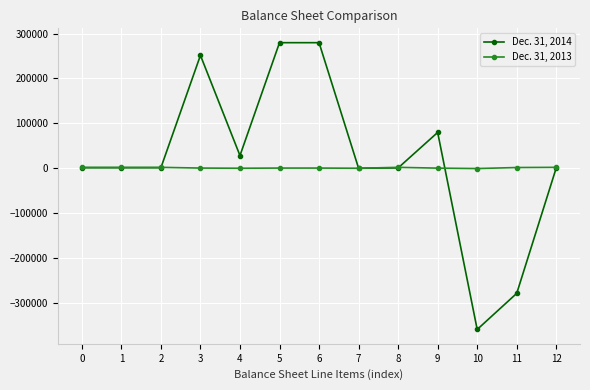

What value does the Dec. 31, 2014 series have at 0, to the nearest 50?

1100